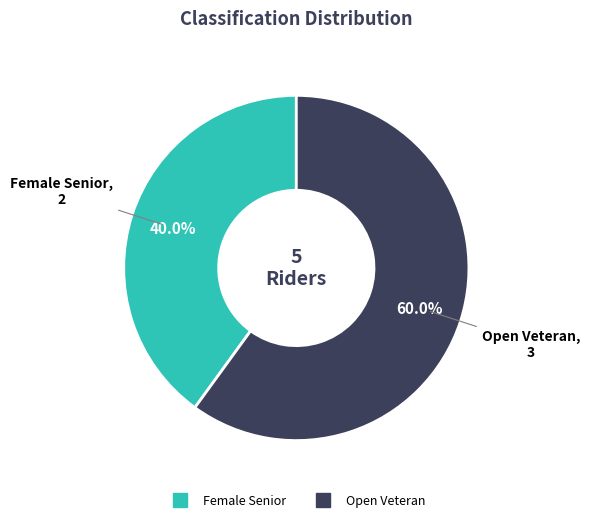

To the nearest percent, what portion does Female Senior represent?

40%